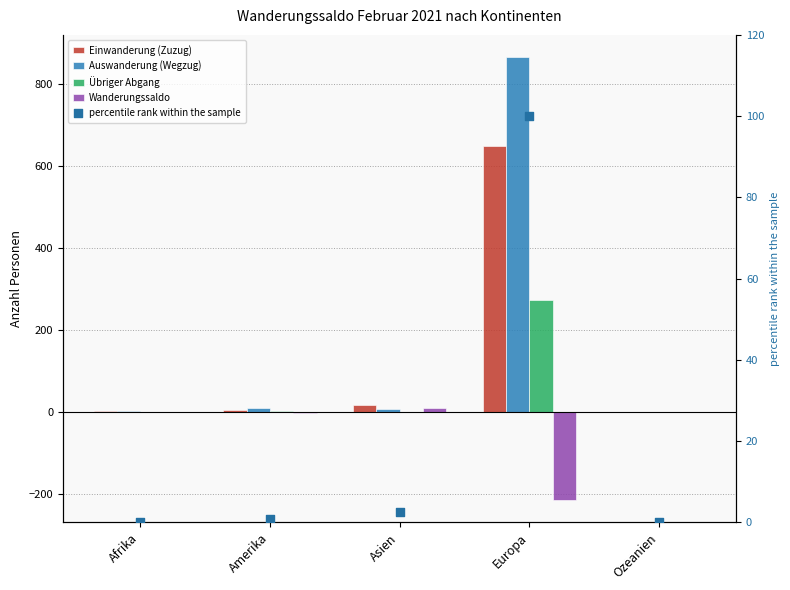

Which series has the widest spread of Y values?

Auswanderung (Wegzug)